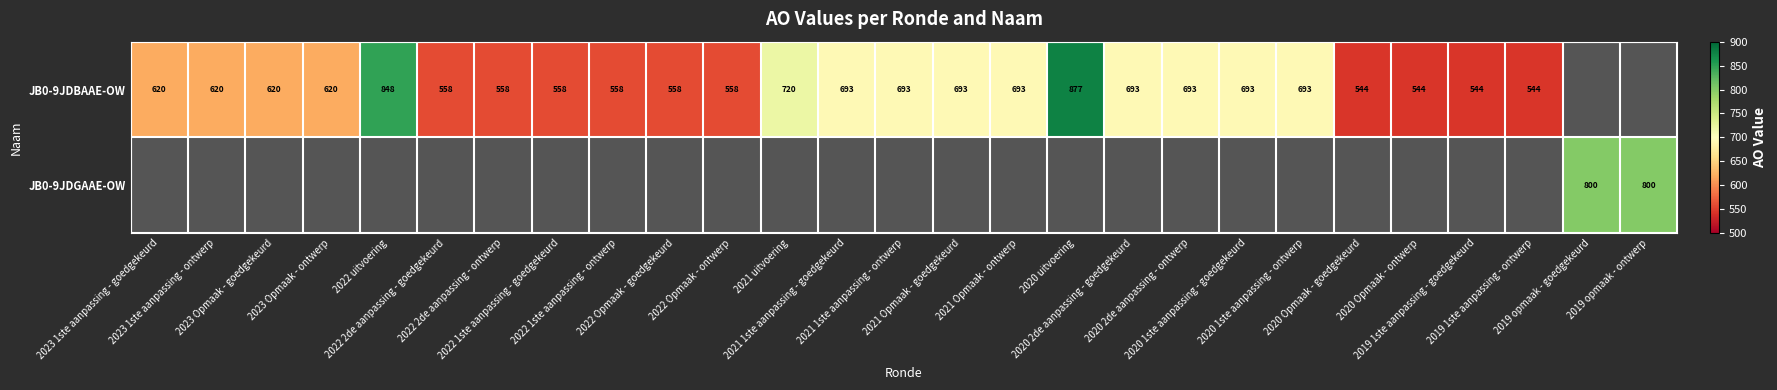

What is the highest value of the JB0-9JDBAAE-OW series?

877